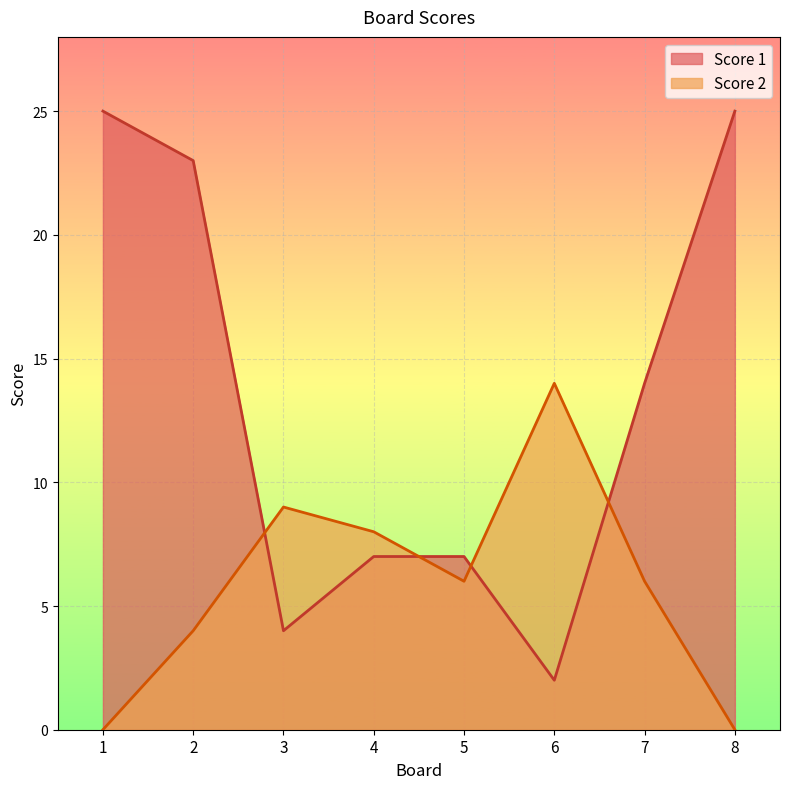

Between 1 and 4, which series saw the biggest shift?

Score 1